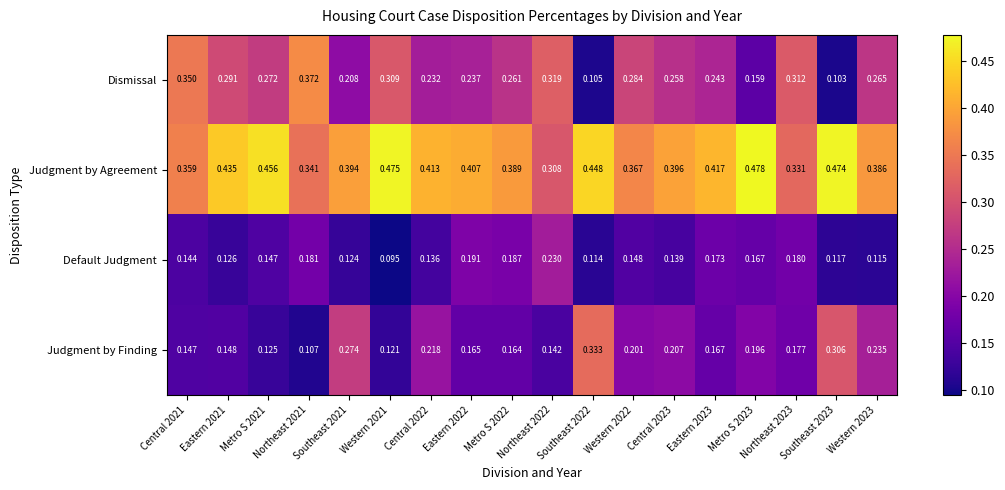

What is the total value across all series at Southeast 2022?

1.0